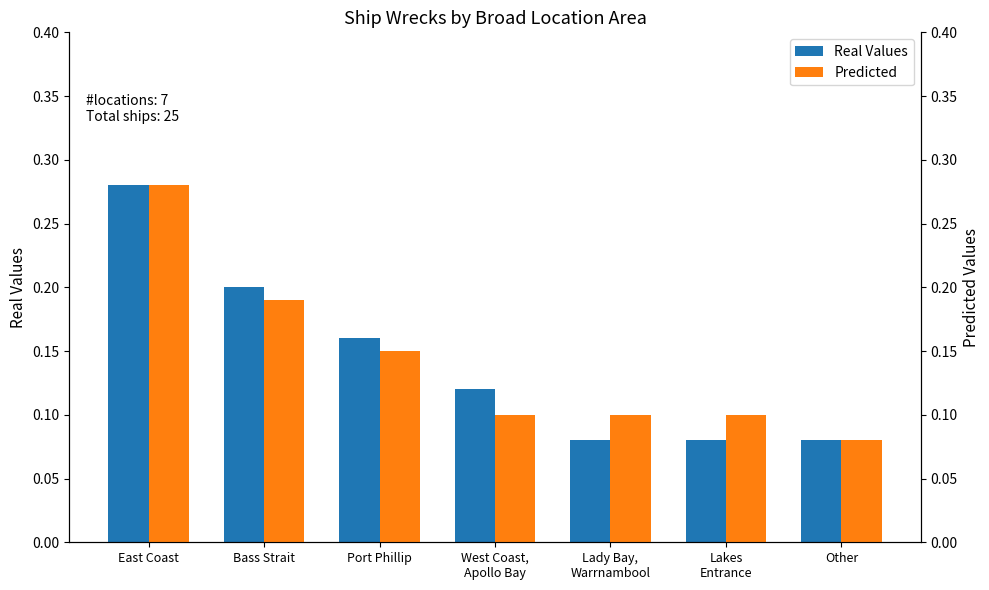

The value of Real Values at Lady Bay,
Warrnambool is 0.1. True or false?

False